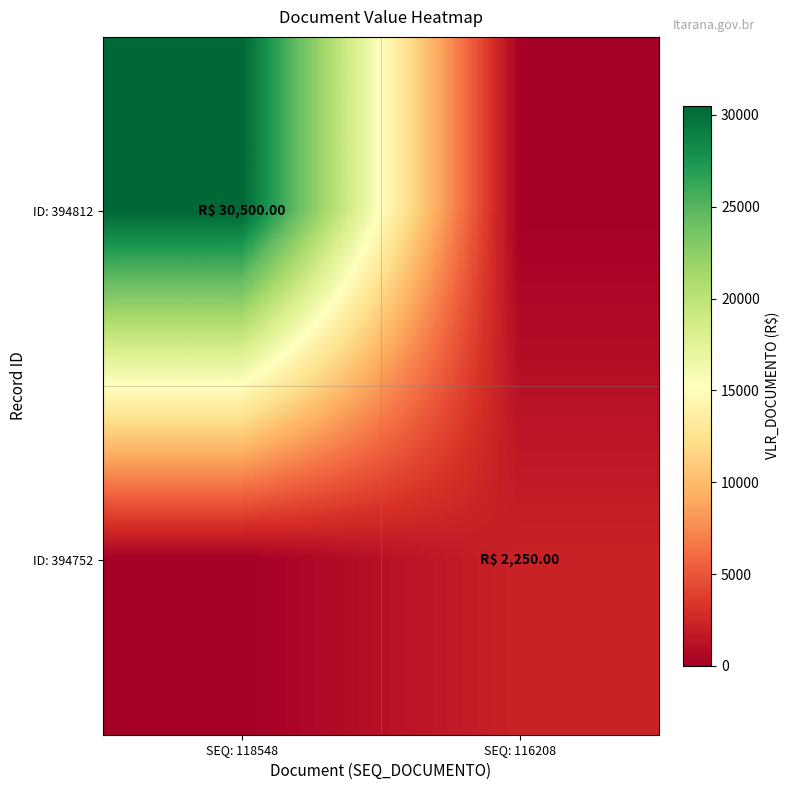

Rank the series by their maximum value, from highest to lowest.

ID: 394812, ID: 394752